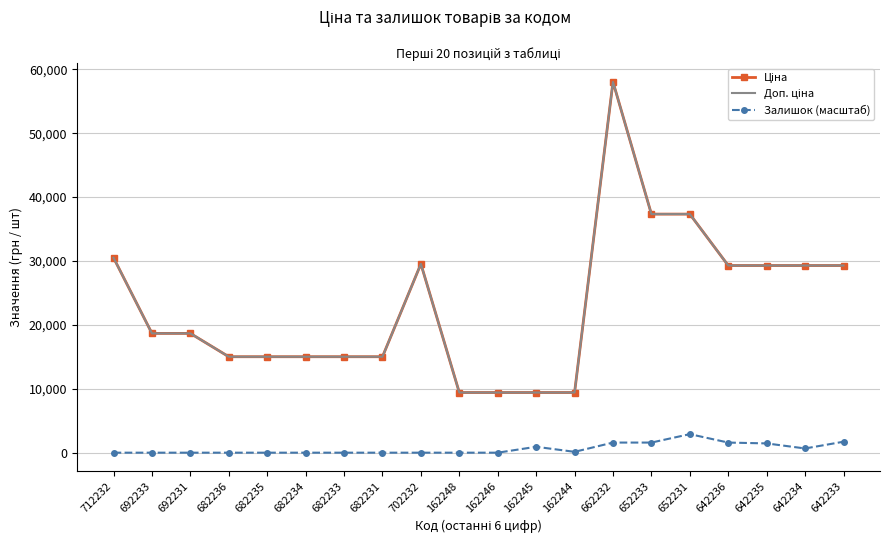

The Доп. ціна series shows 58037.0 at 662232. True or false?

True